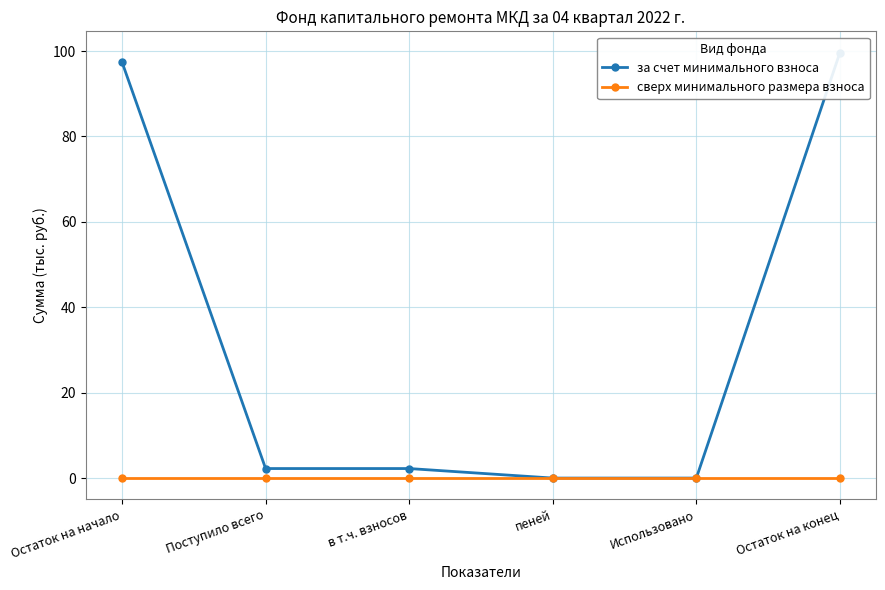

The value of за счет минимального взноса at Поступило всего is 3.3. True or false?

False